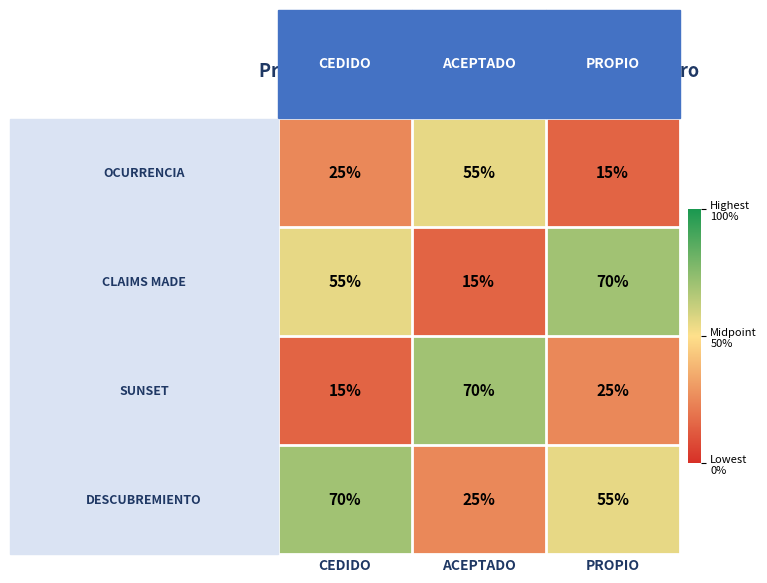

List the series in order of their overall mean, lowest first.

OCURRENCIA, SUNSET, CLAIMS MADE, DESCUBREMIENTO